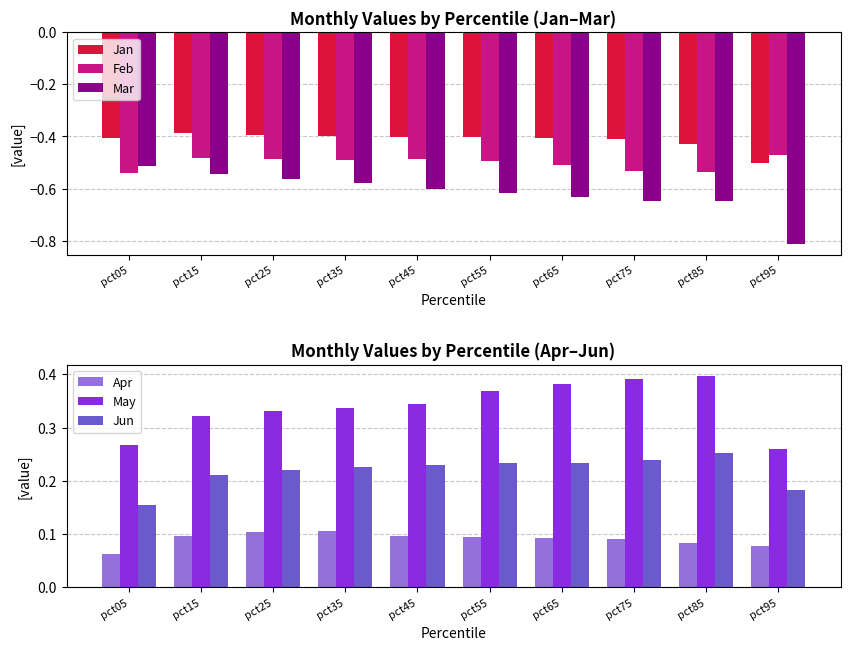

Are the bars grouped side by side (vs. stacked)?

Yes